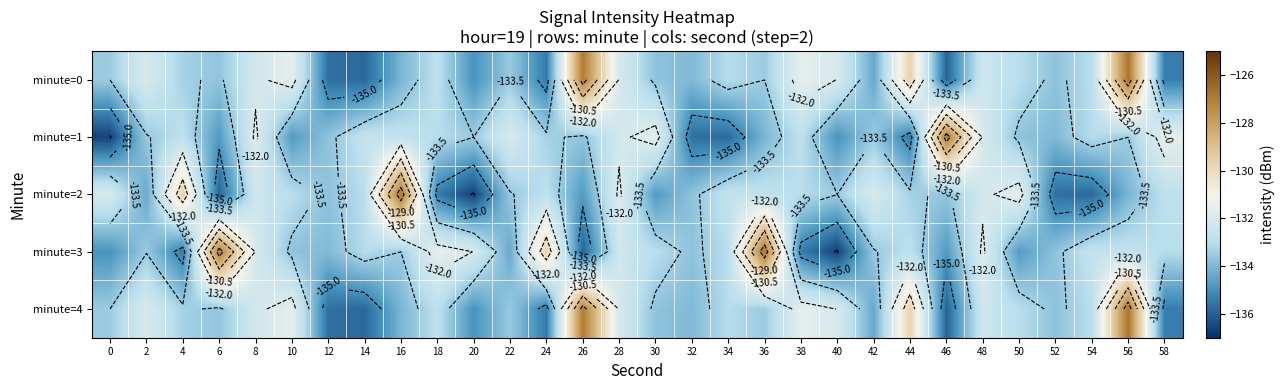

Which label corresponds to the largest value in the chart?

56